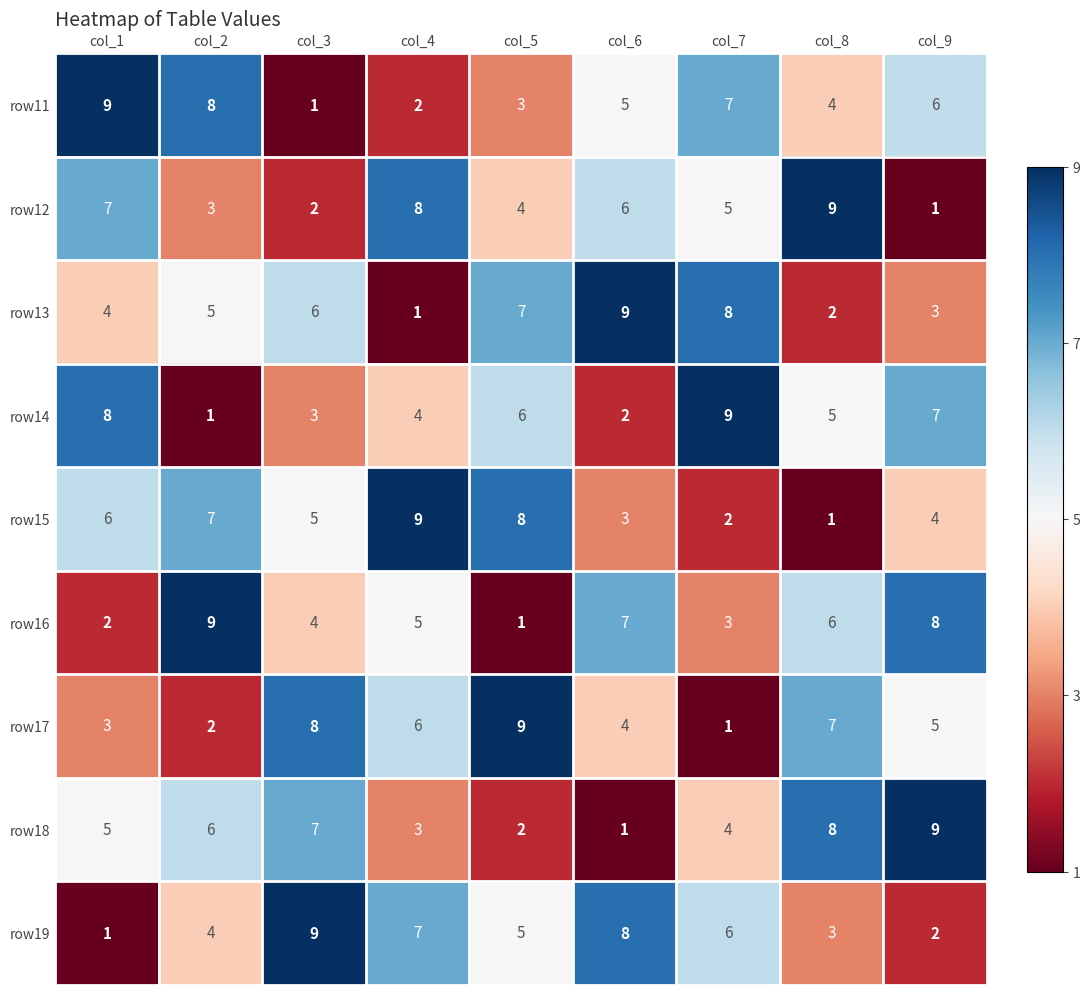

What is the total value across all series at col_7?

45